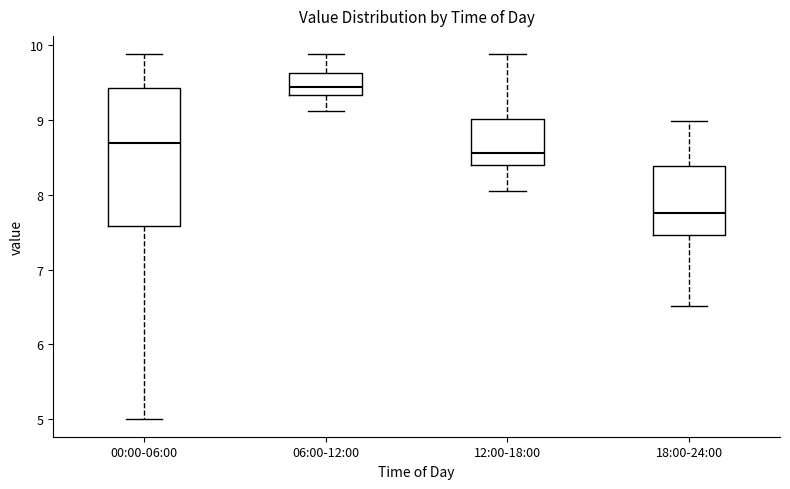

Reading left to right, read every box against the y-axis: the position of its median line, the range the box covers, and the ends of its whiskers. The values are not printed on the chart, so give them approximately, as read against the axis.

00:00-06:00: median 8.7, box 7.6 to 9.4, whiskers 5.0 to 9.9
06:00-12:00: median 9.4, box 9.3 to 9.6, whiskers 9.1 to 9.9
12:00-18:00: median 8.6, box 8.4 to 9.0, whiskers 8.1 to 9.9
18:00-24:00: median 7.8, box 7.5 to 8.4, whiskers 6.5 to 9.0